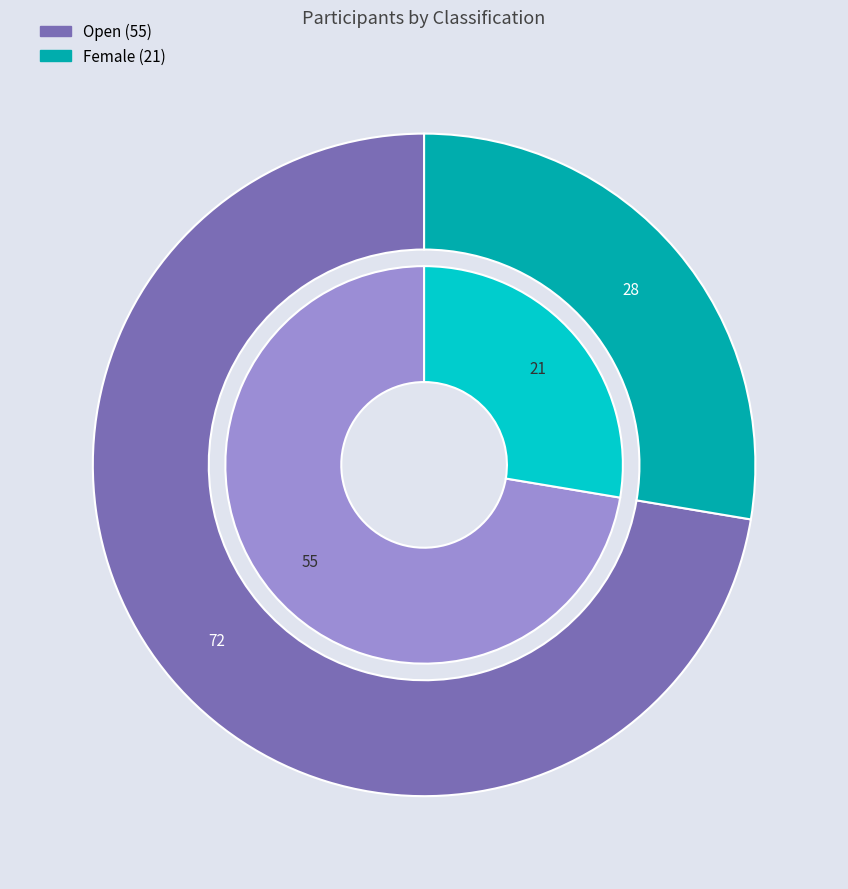

The Open slice represents 72% of the pie. True or false?

True